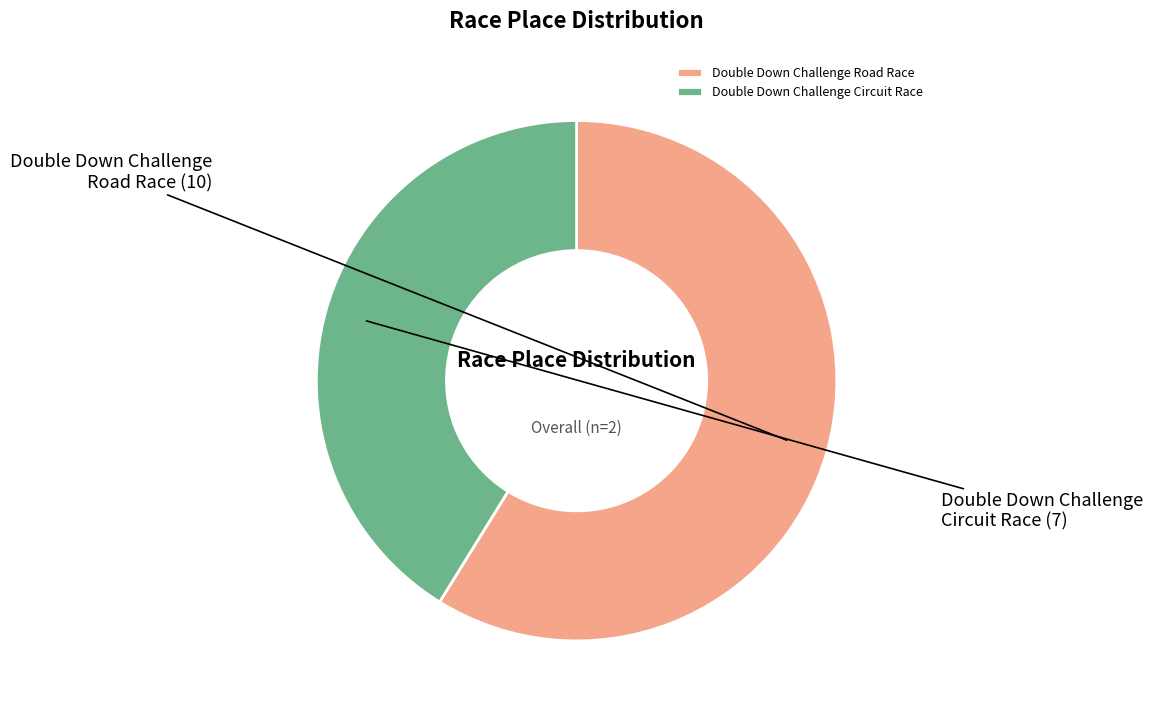

Rank the categories by value from lowest to highest.

Double Down Challenge Circuit Race, Double Down Challenge Road Race